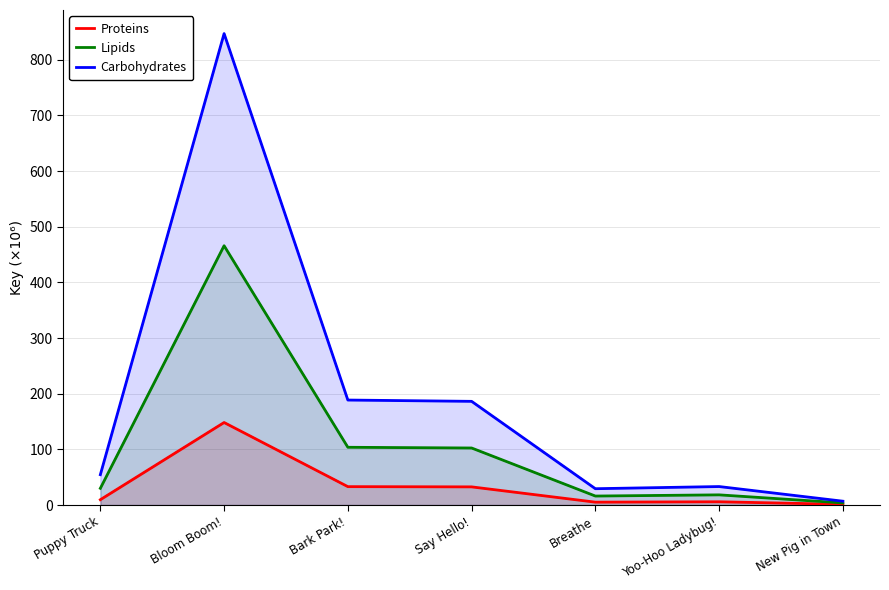

In Proteins, how many points are lower than both neighbors (excluding endpoints)?

1